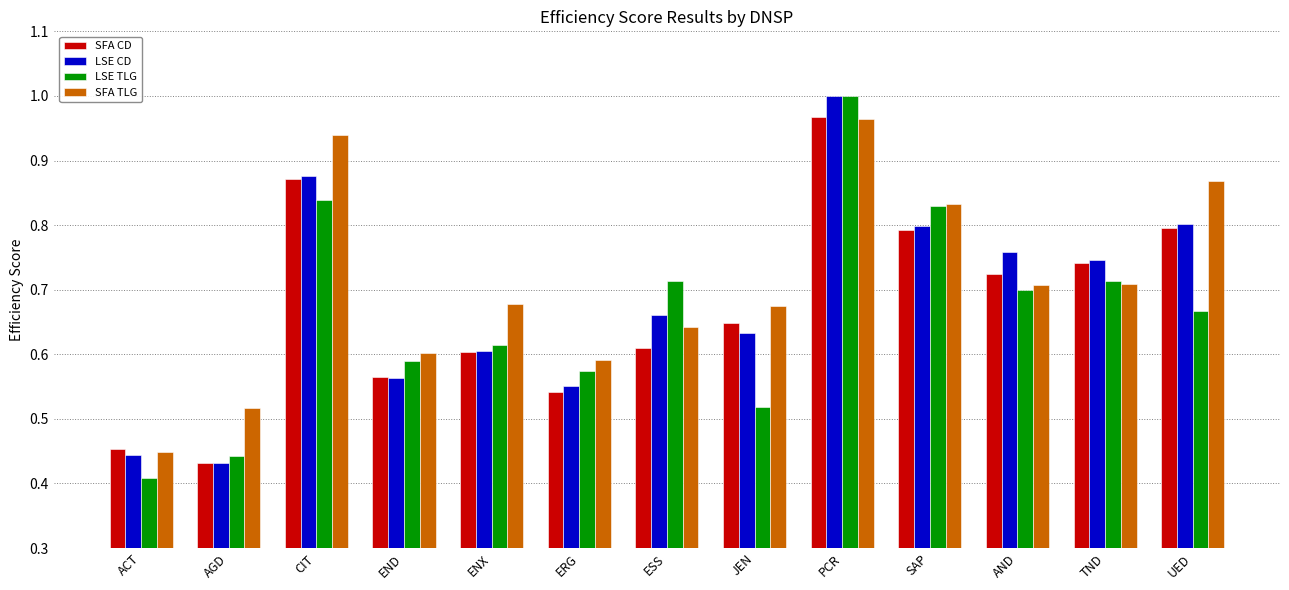

The value of SFA CD at TND is 0.7. True or false?

True